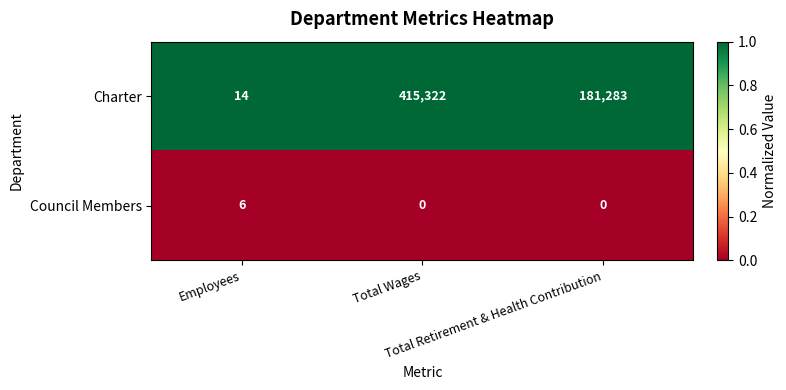

Count the number of categories in the chart.

3